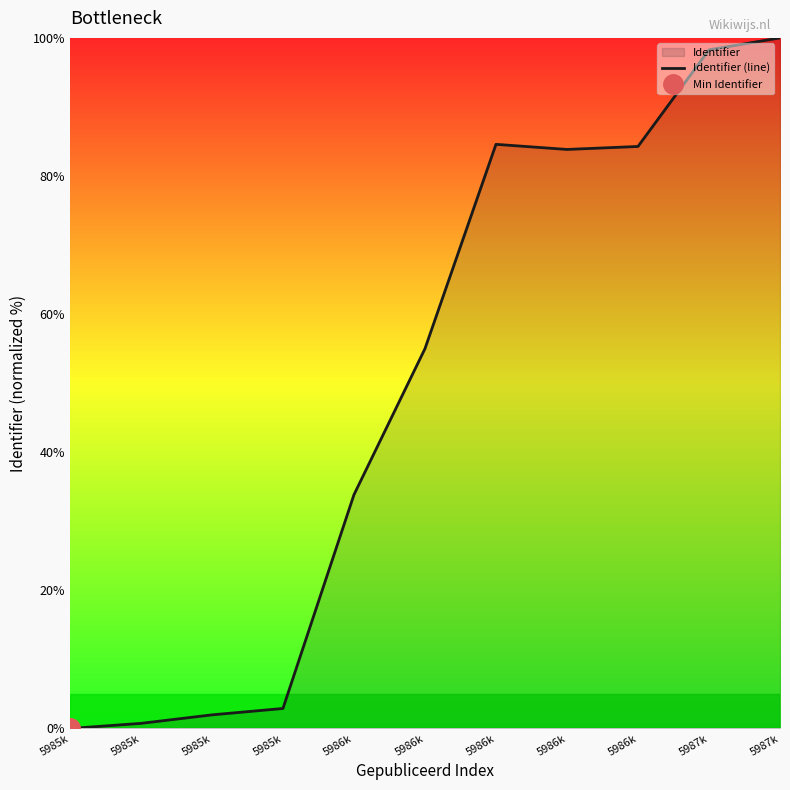

What is the change in value from 5985k to 5986k?

+33.1